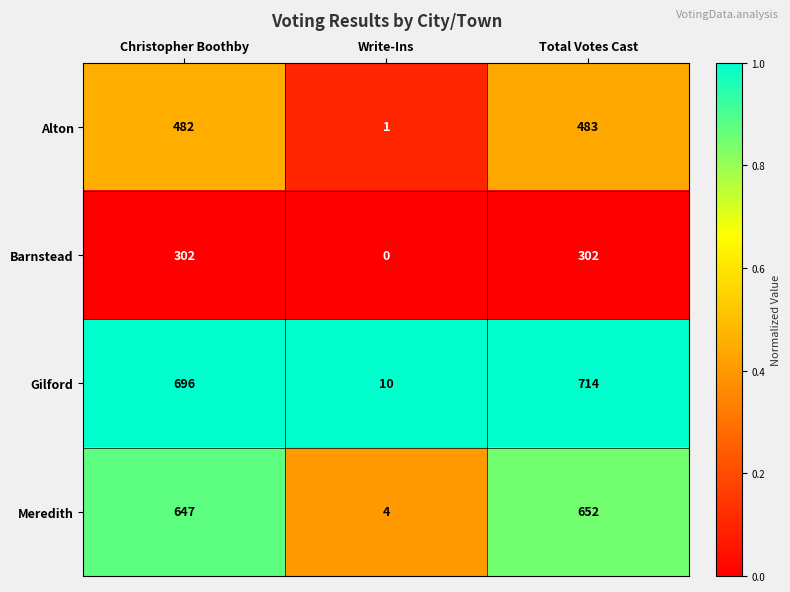

Which series has the largest total across all categories?

Gilford